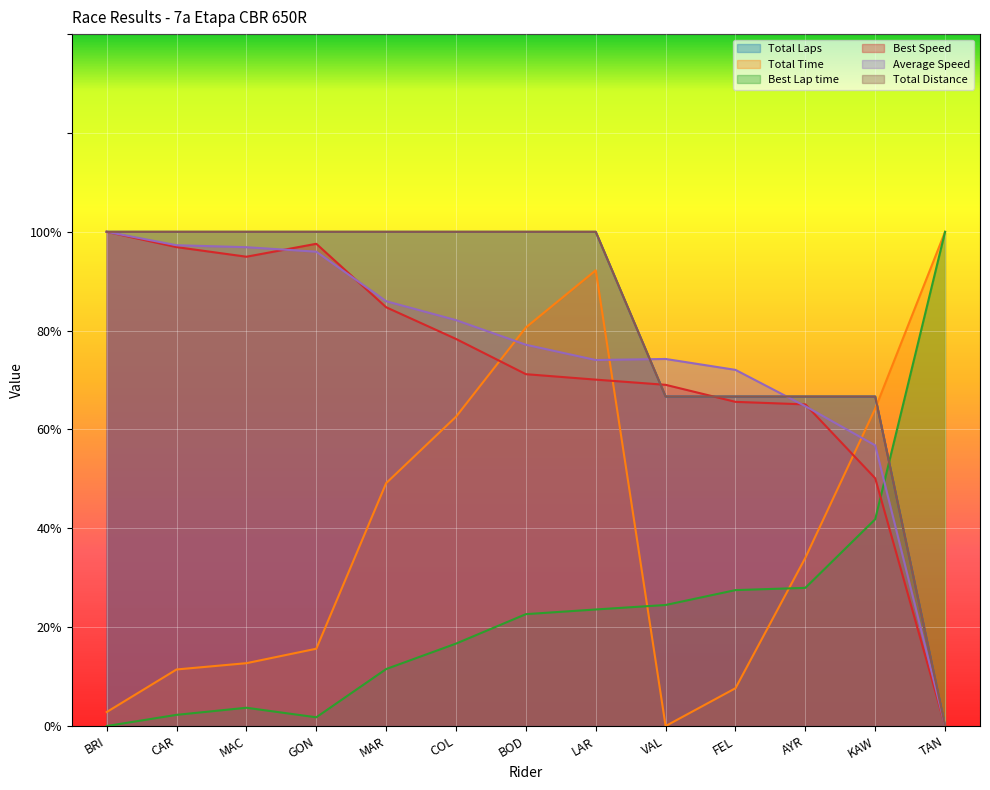

True or false: Total Distance has a value of 109.8 at VAL.

False